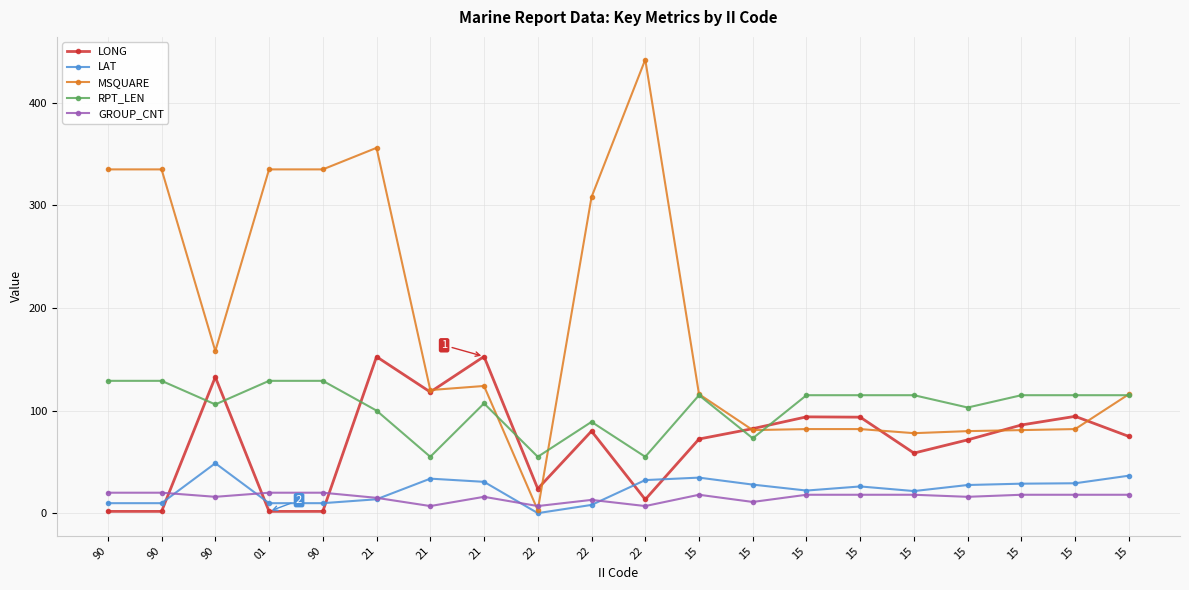

Which category has the highest value in the LAT series?

90